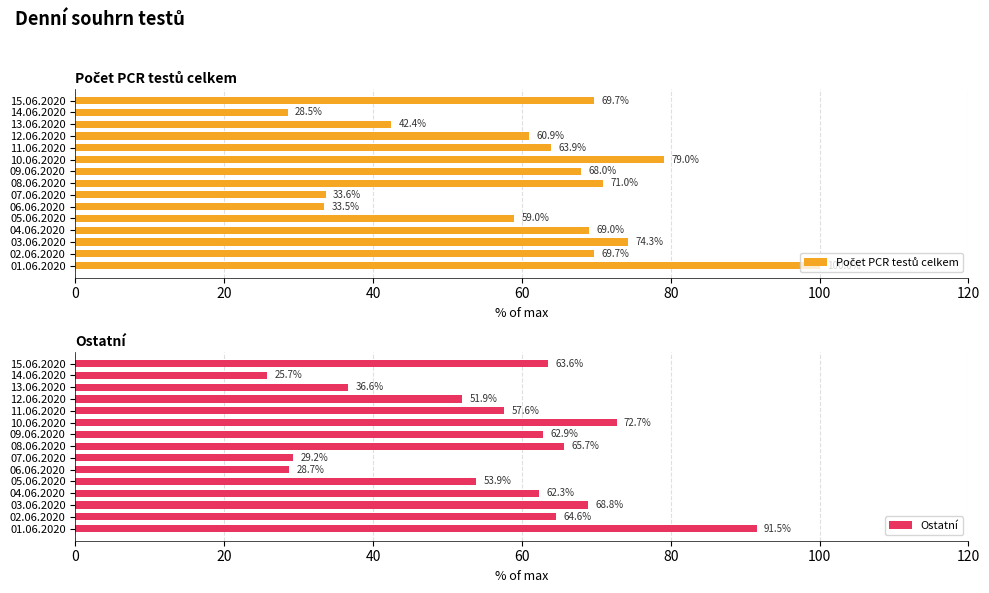

What is the value of the Počet PCR testů celkem bar at the 6th from the left?

33.5